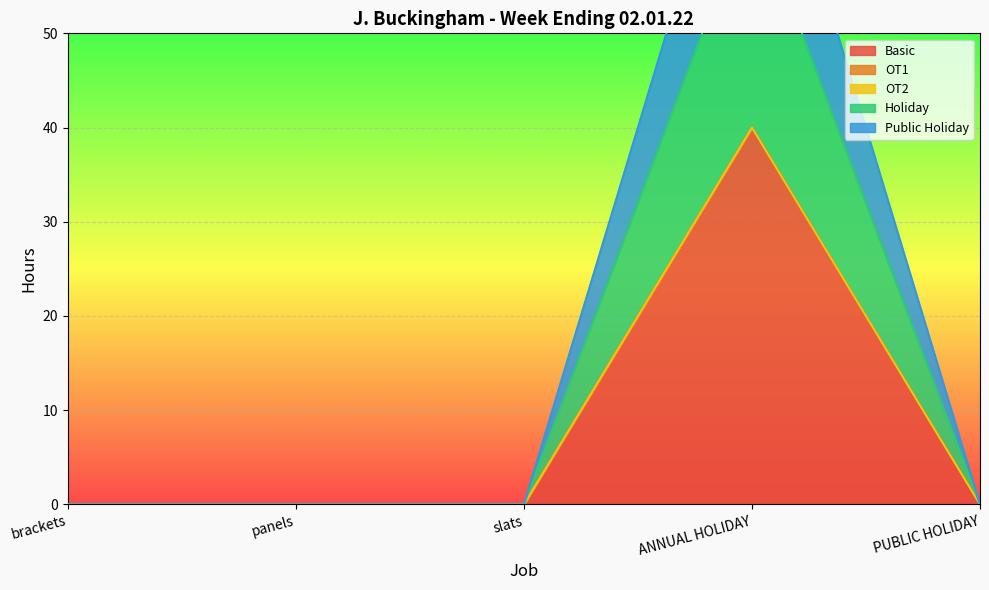

Which category has the lowest value across all series?

brackets